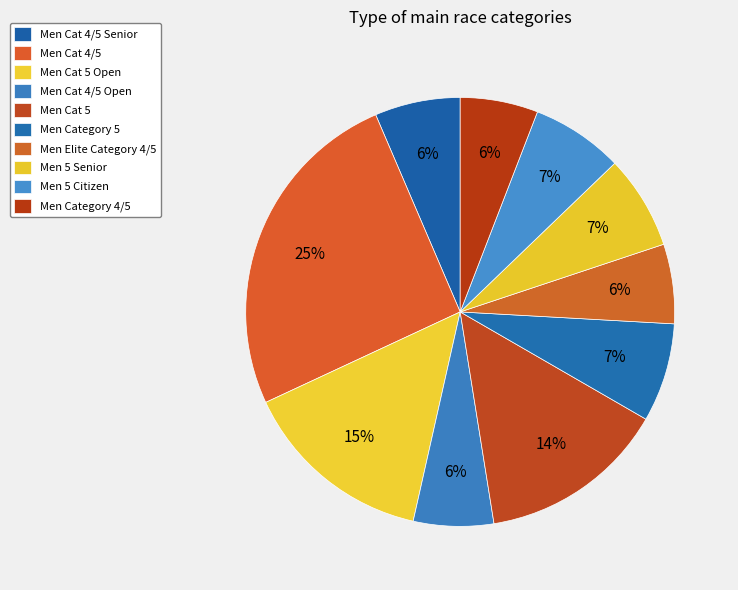

True or false: Men Cat 4/5 Open accounts for 6% of the total.

True